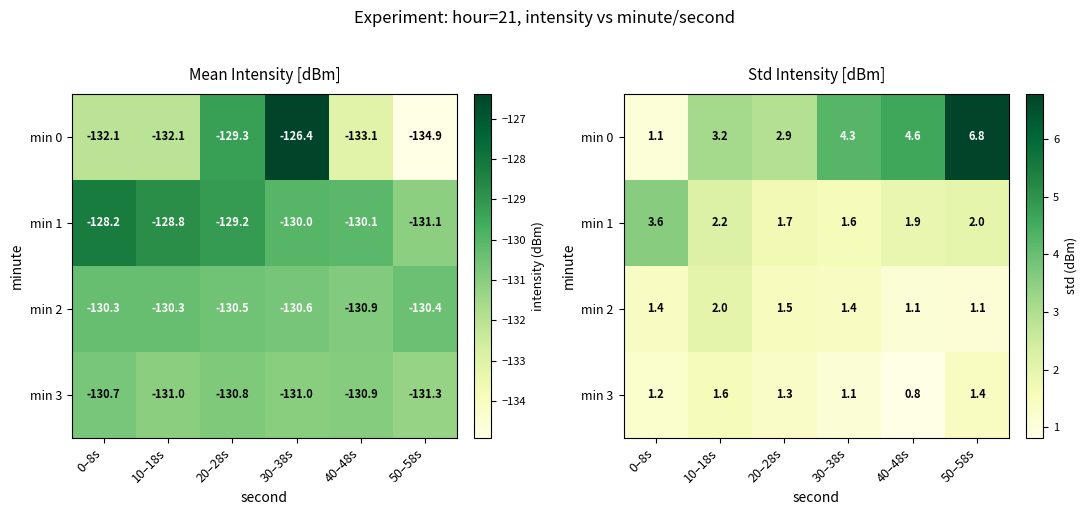

At which category does the chart reach its minimum across all series?

40–48s